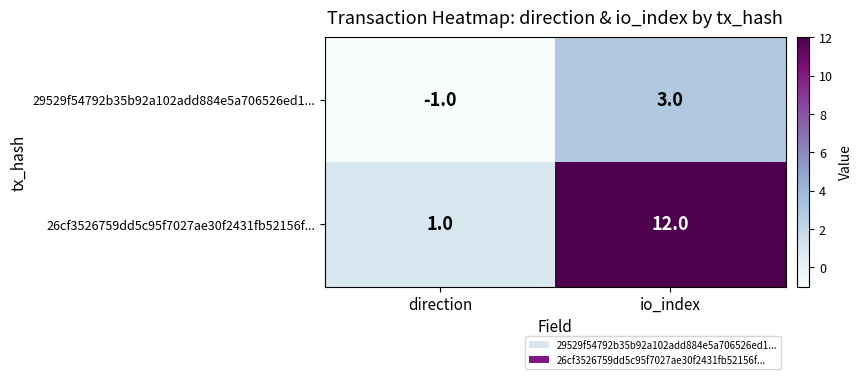

What is the difference between the 29529f54792b35b92a102add884e5a706526ed1... values at io_index and direction?

4